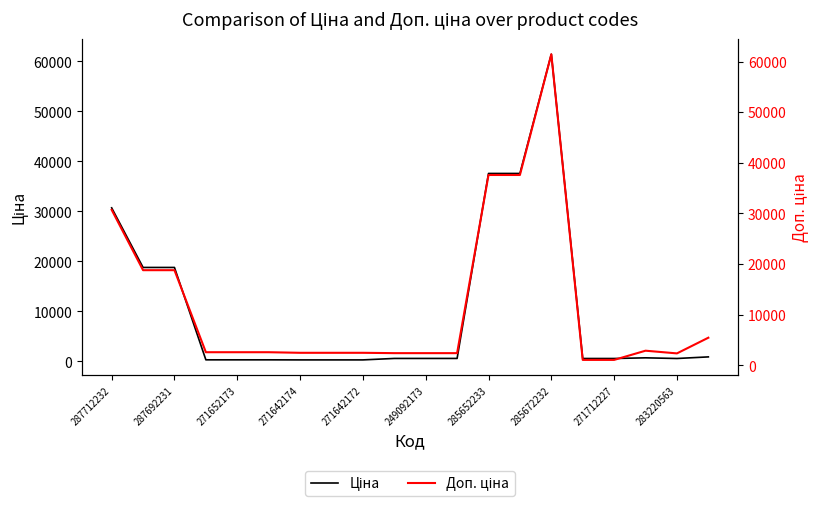

At how many categories does at least one series exceed 57773?

1